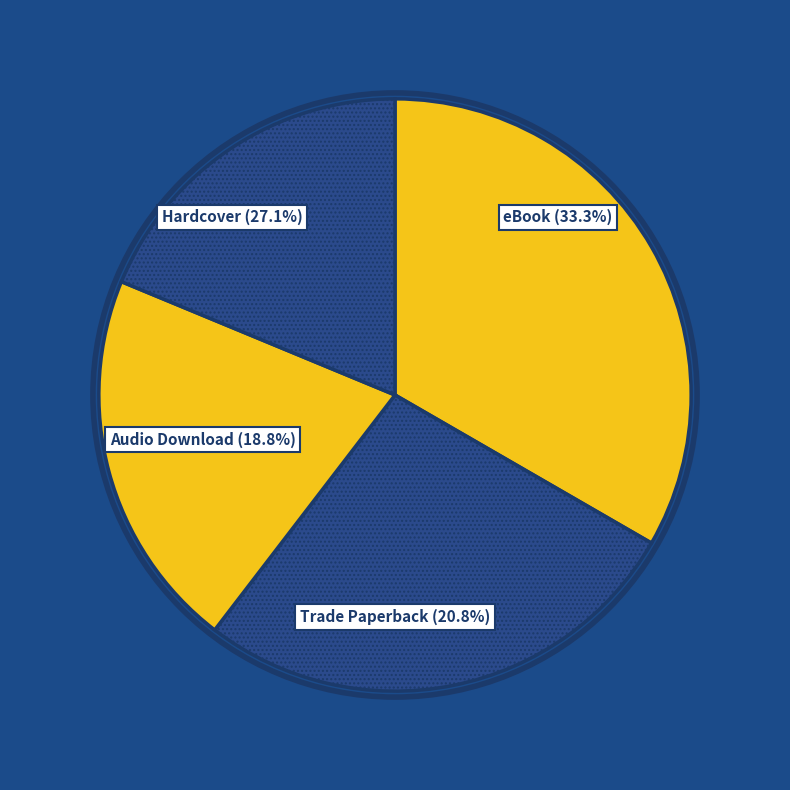

Is it true that Audio Download is 34% of the pie?

False